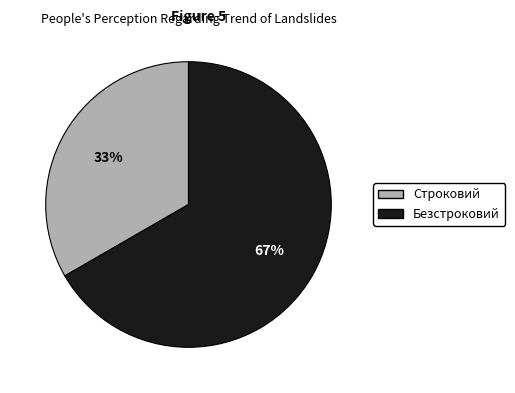

To the nearest percent, what percentage of the pie is Строковий?

33%